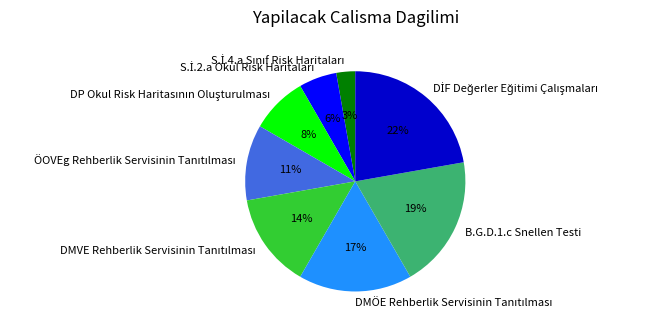

What percentage is the B.G.D.1.c Snellen Testi slice, to the nearest percent?

19%